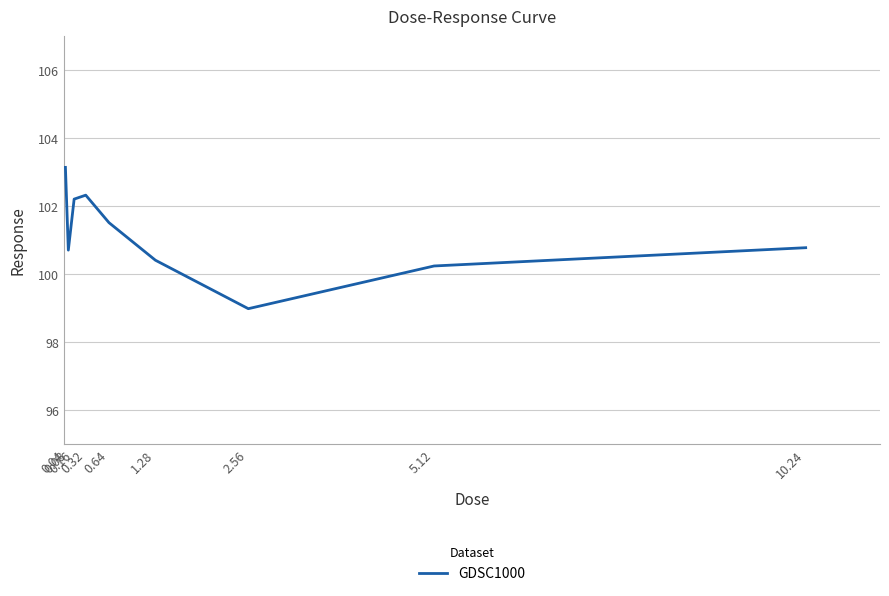

What is the minimum value shown in the chart?

99.0